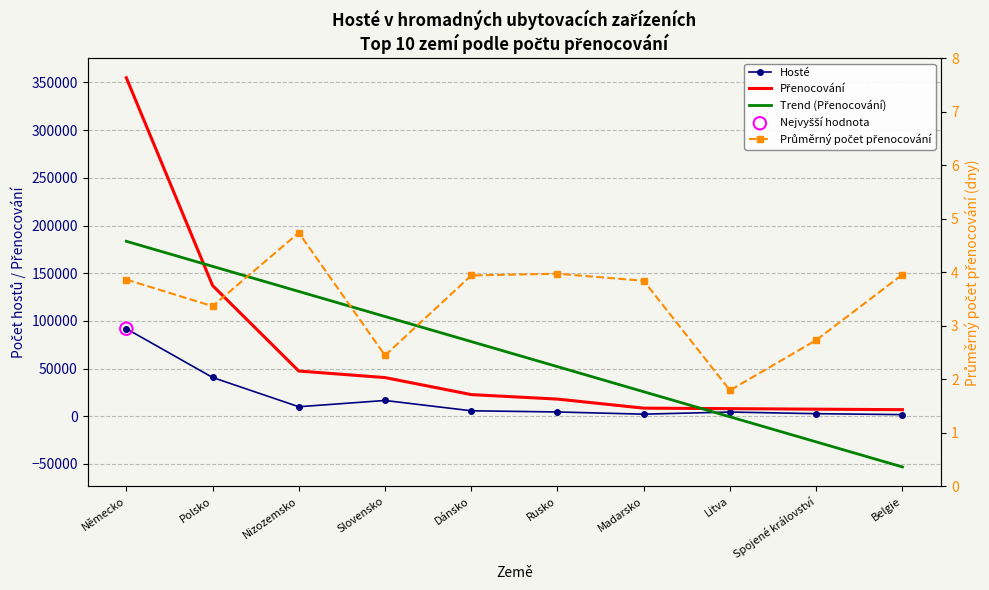

At how many categories does at least one series exceed -49430?

10